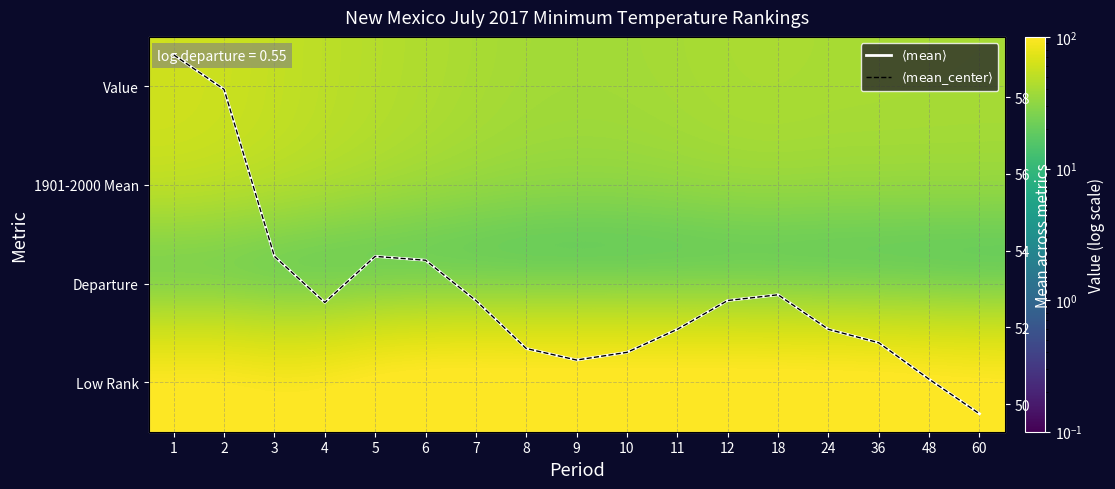

How many values in the Departure series exceed 2?

14